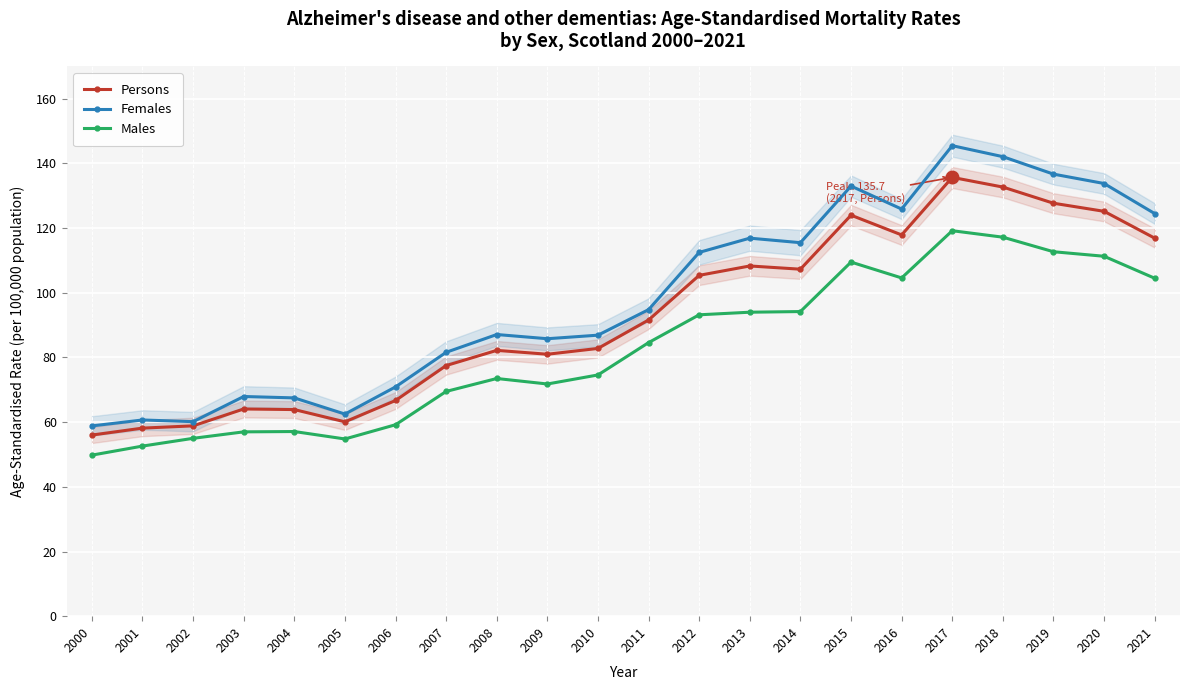

How many lines are shown in the chart?

3